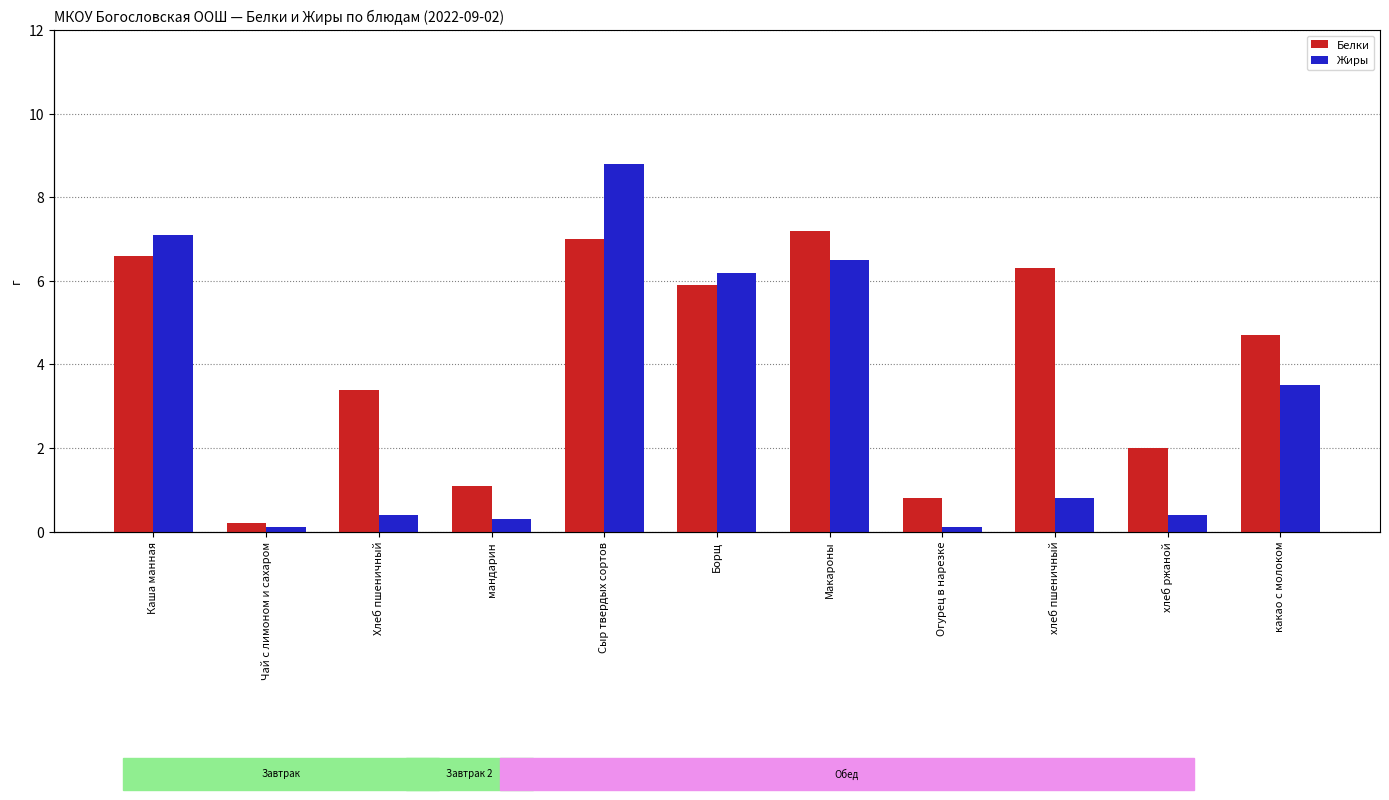

List the series in order of their peak value, lowest first.

Белки, Жиры